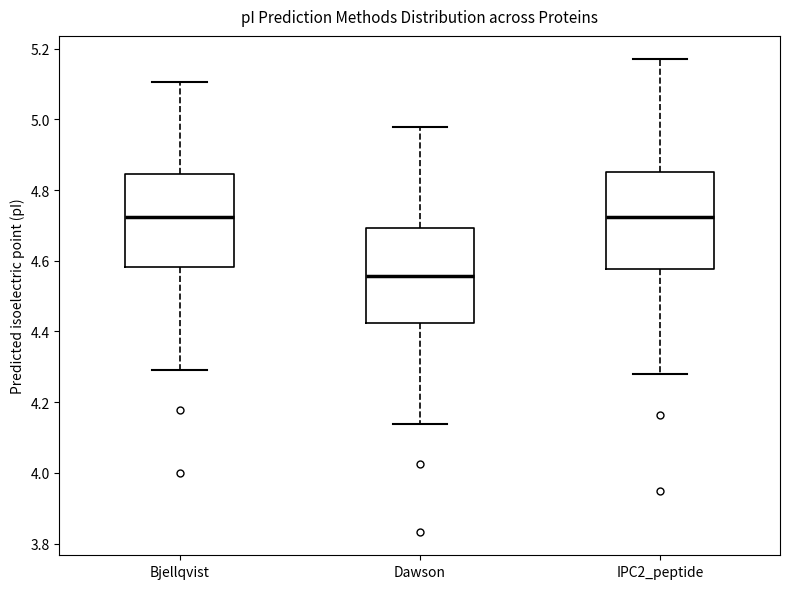

Where does the upper whisker of the box for Dawson end on the y-axis? The values are not printed on the chart, so give them approximately, as read against the axis.

4.98